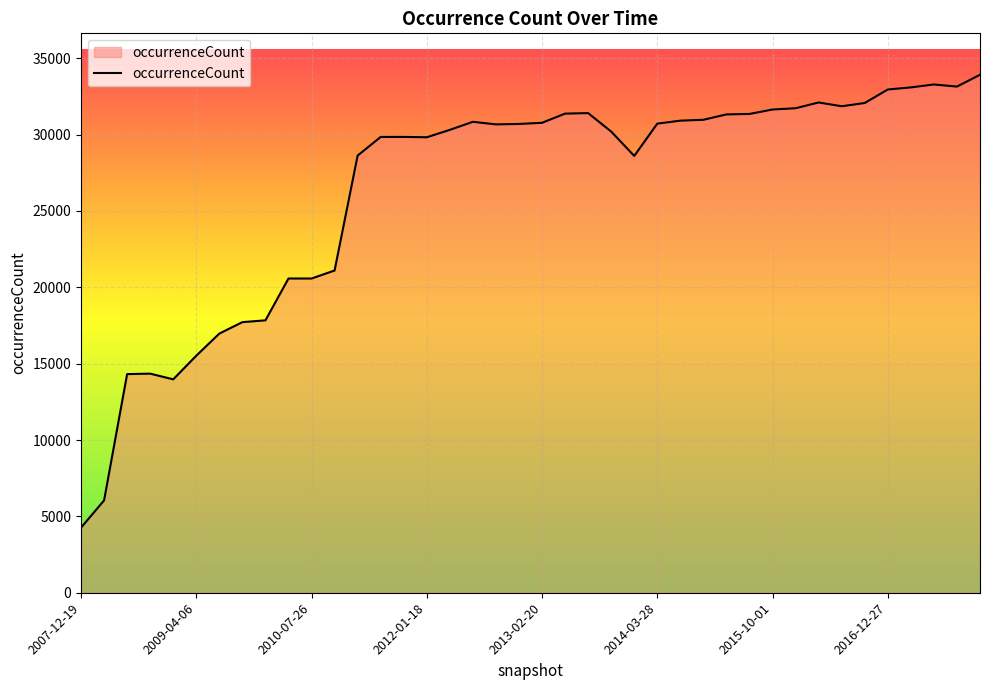

What is the minimum value shown in the chart?

4263